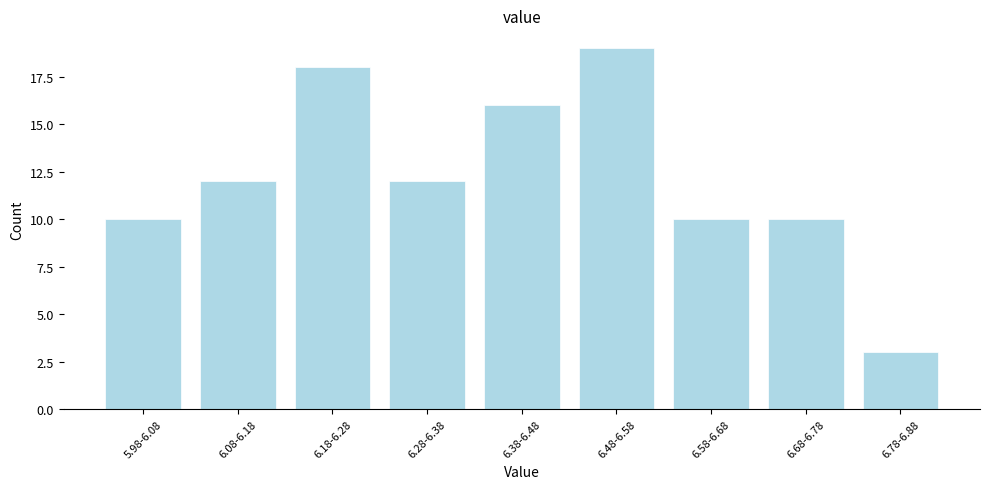

Reading left to right, extract all data points from this chart.

5.98-6.08=10	6.08-6.18=12	6.18-6.28=18	6.28-6.38=12	6.38-6.48=16	6.48-6.58=19	6.58-6.68=10	6.68-6.78=10	6.78-6.88=3